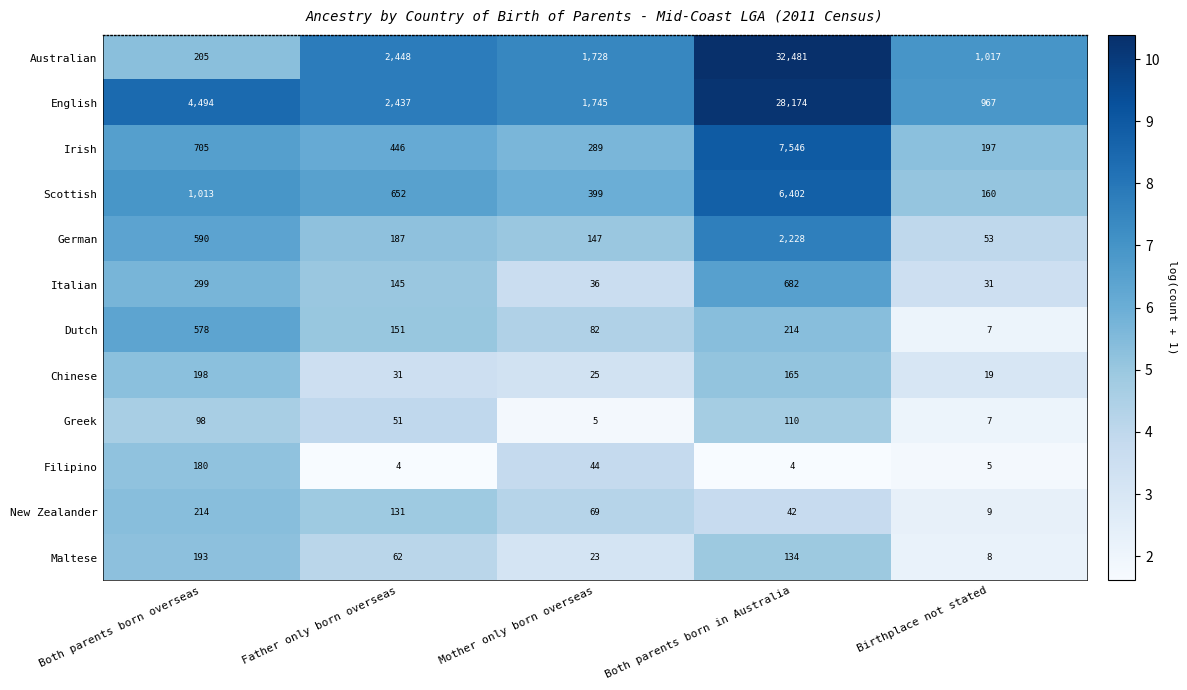

What is the minimum value shown in the chart?

4